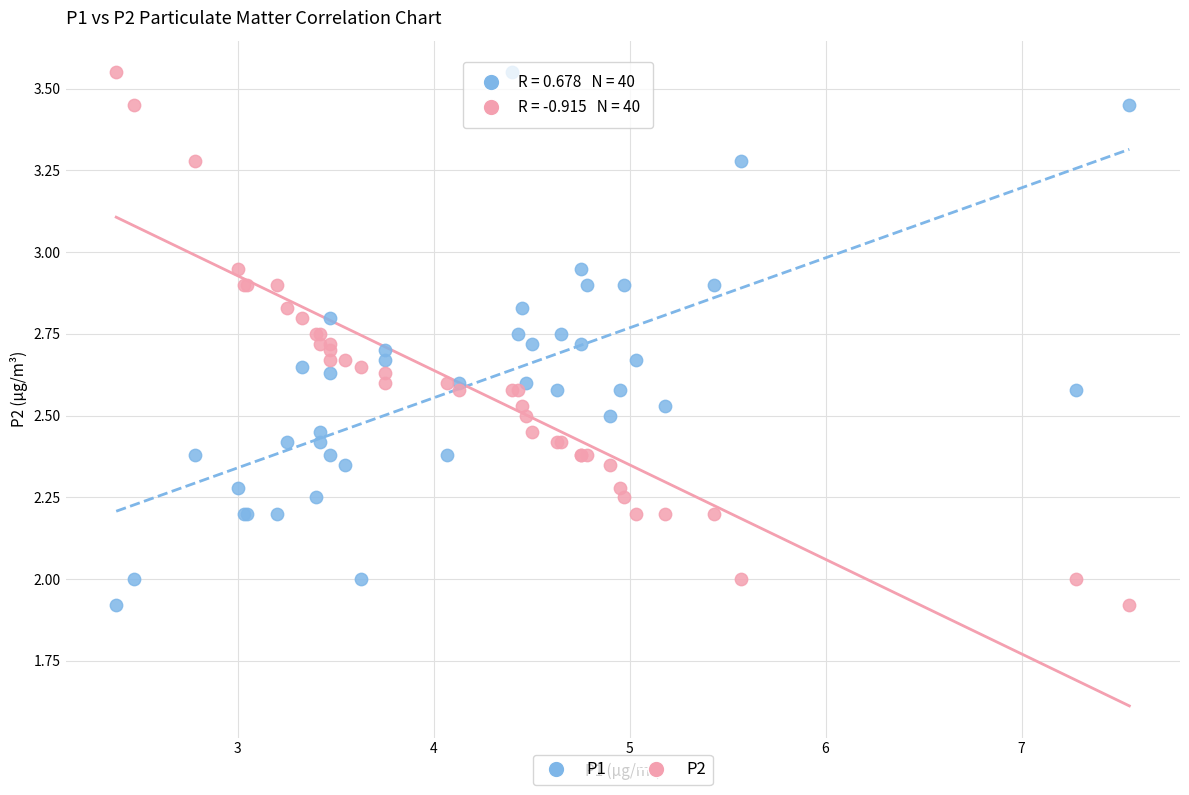

What are all the series names shown in the legend?

P1, P2